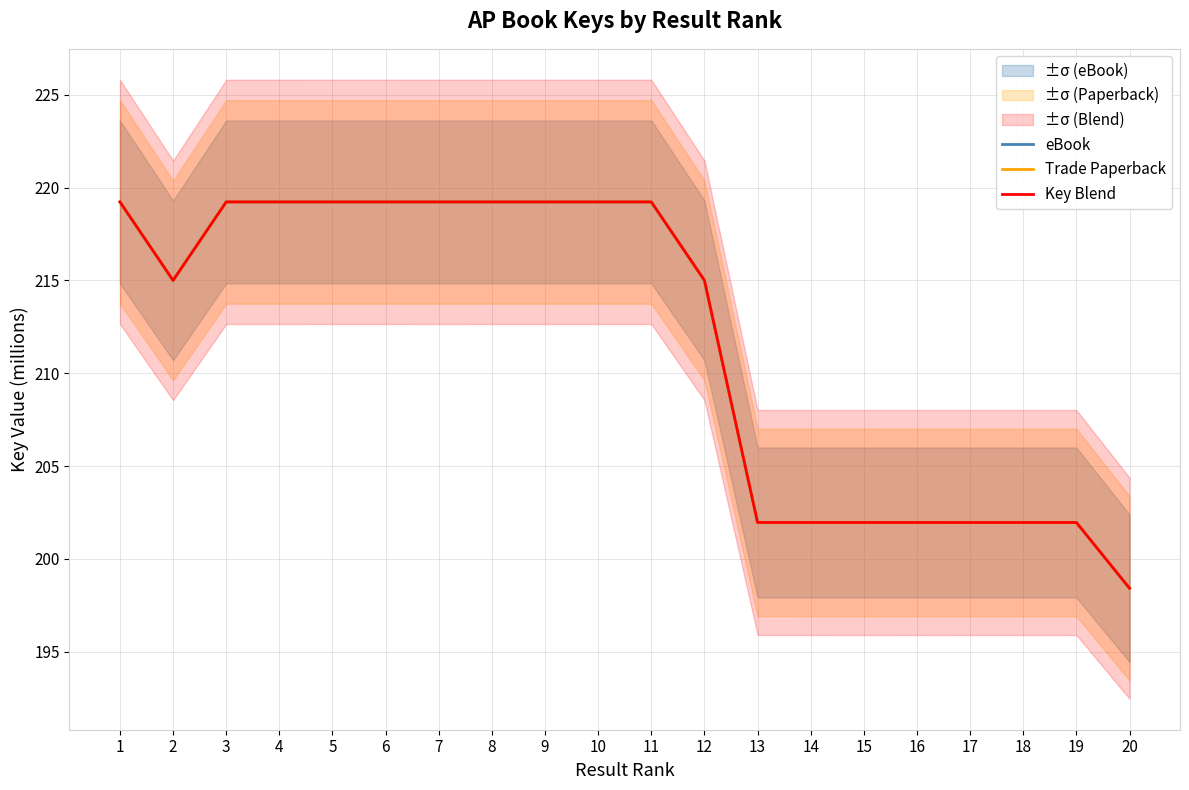

How many series are shown in this chart?

3